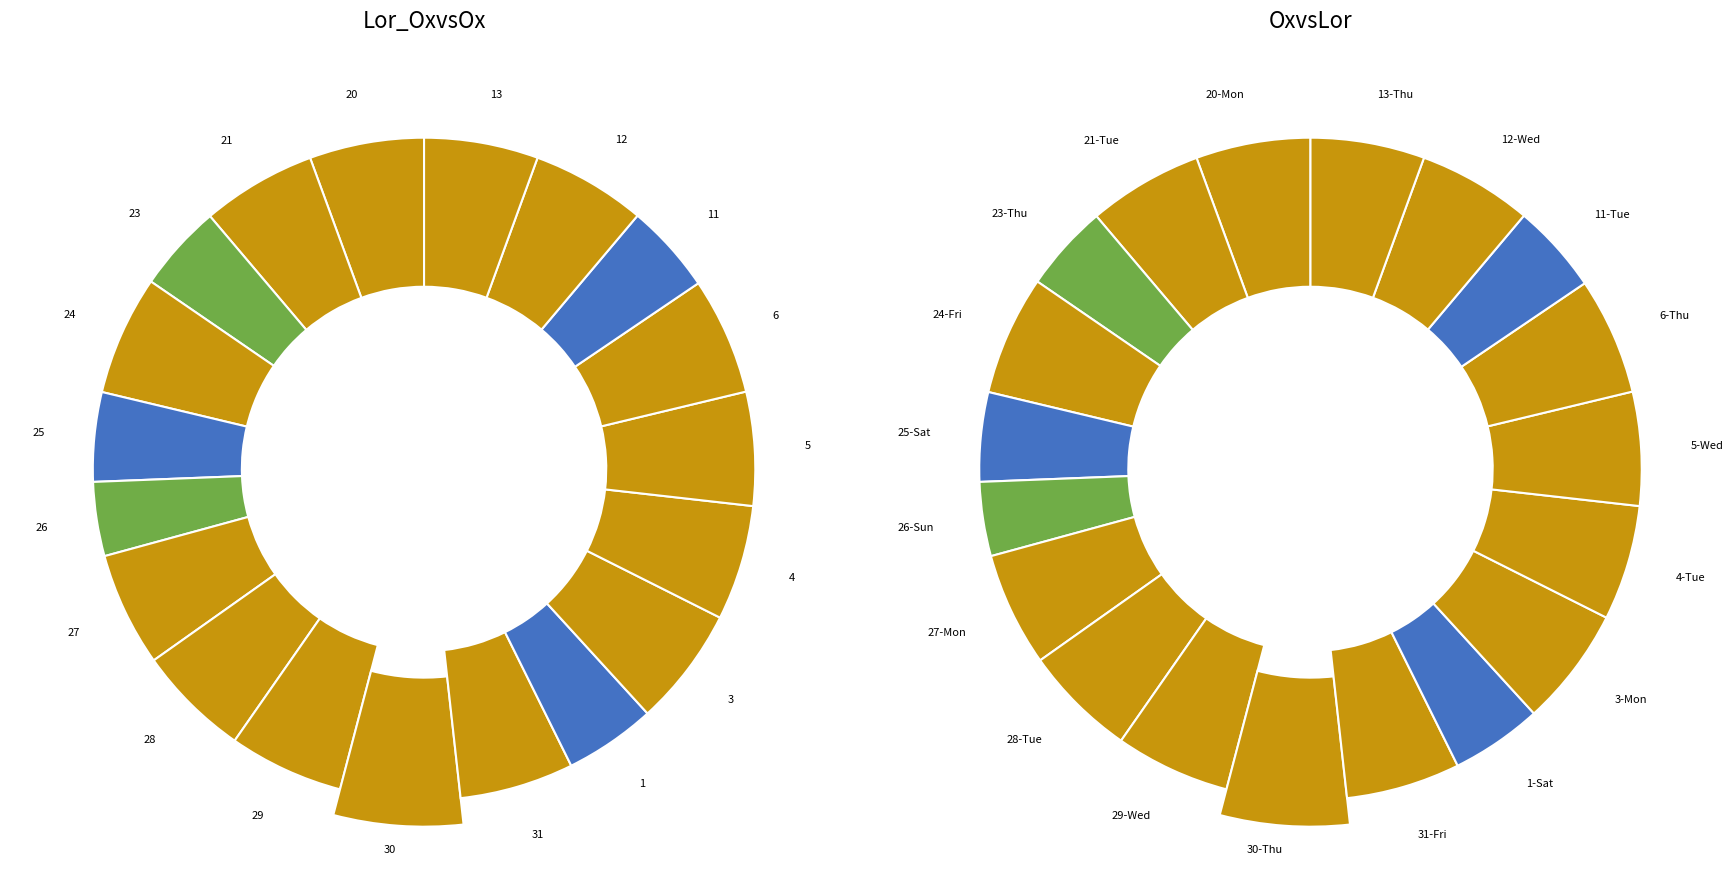

Is there a majority slice in this chart?

No